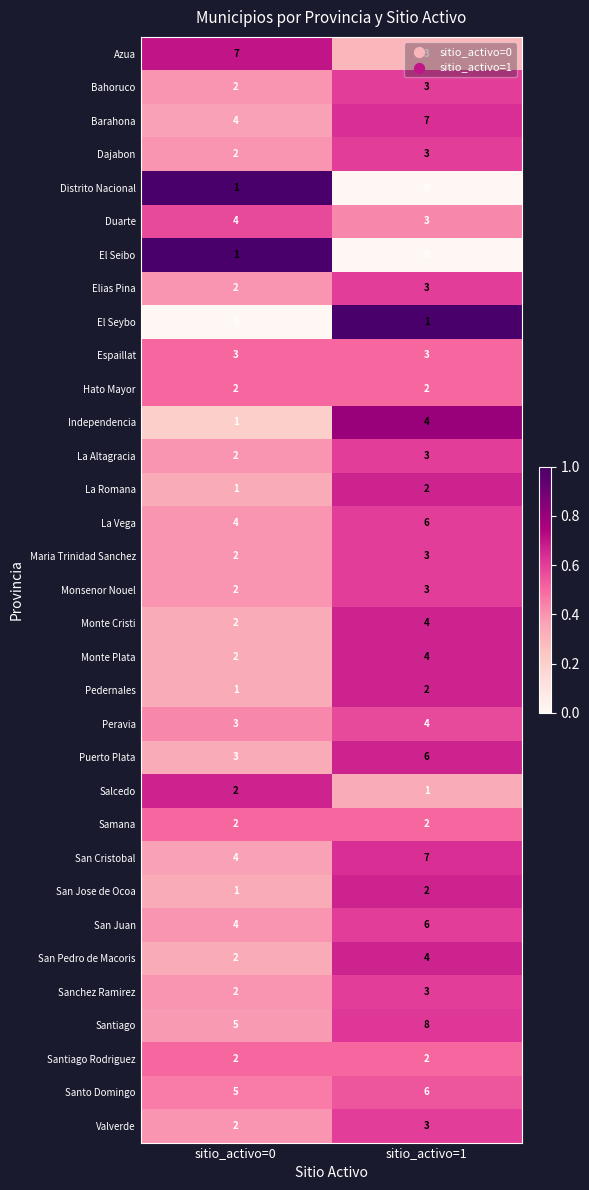

What is the average value of the Monte Cristi series?

3